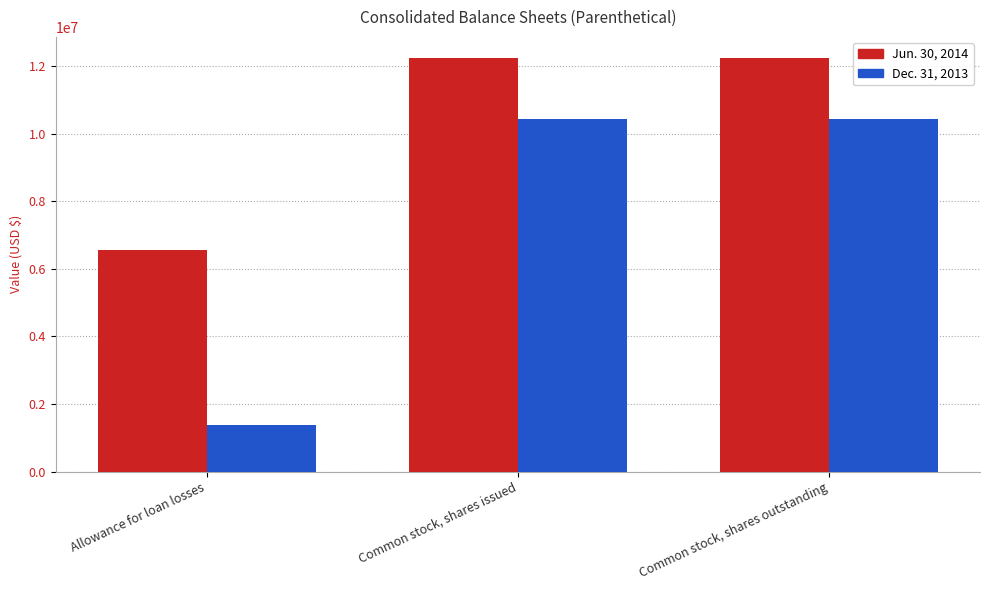

What is the spread (max minus min) of values at Common stock, shares issued?

1816155